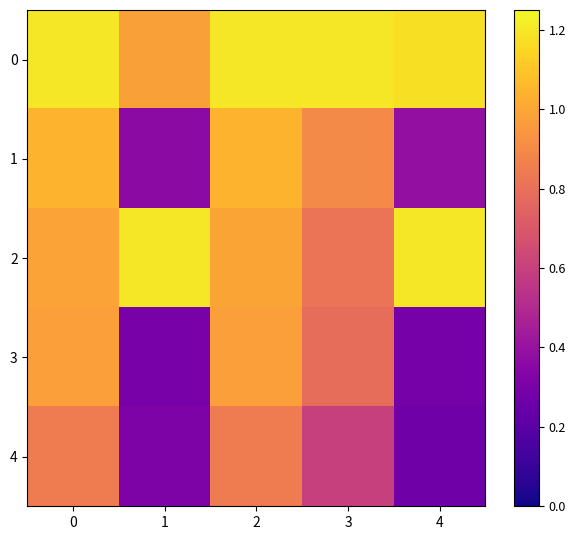

Between 2 and 0, which is larger?

2